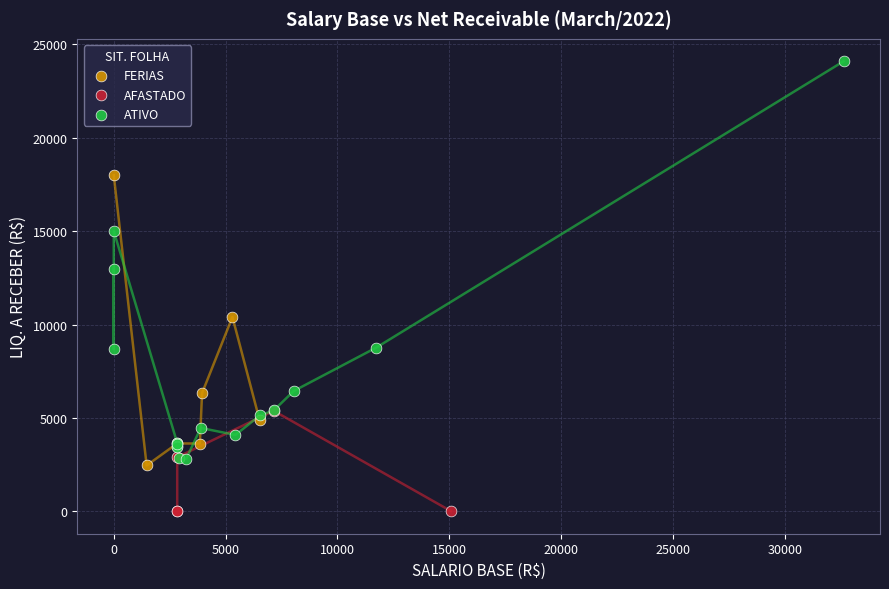

Which series reaches the minimum Y coordinate?

AFASTADO